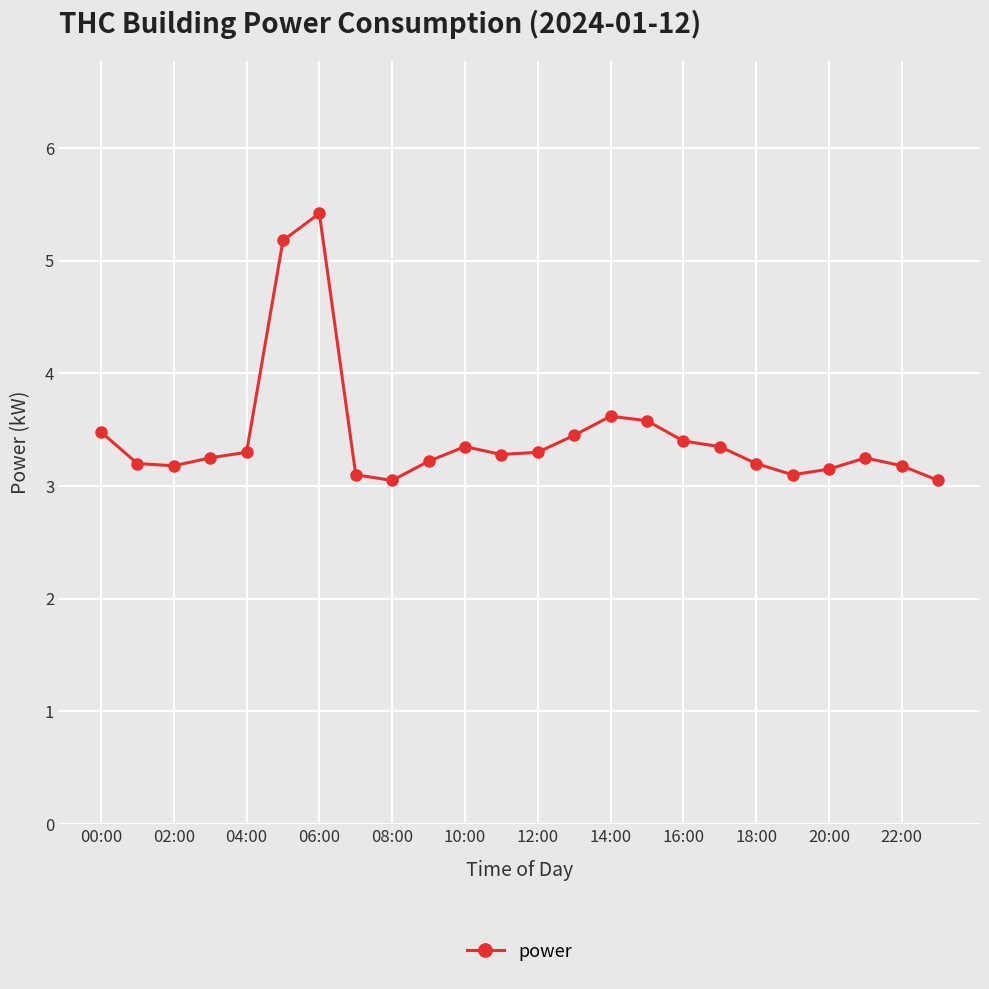

What is the value of the 16th point from the left?

3.6